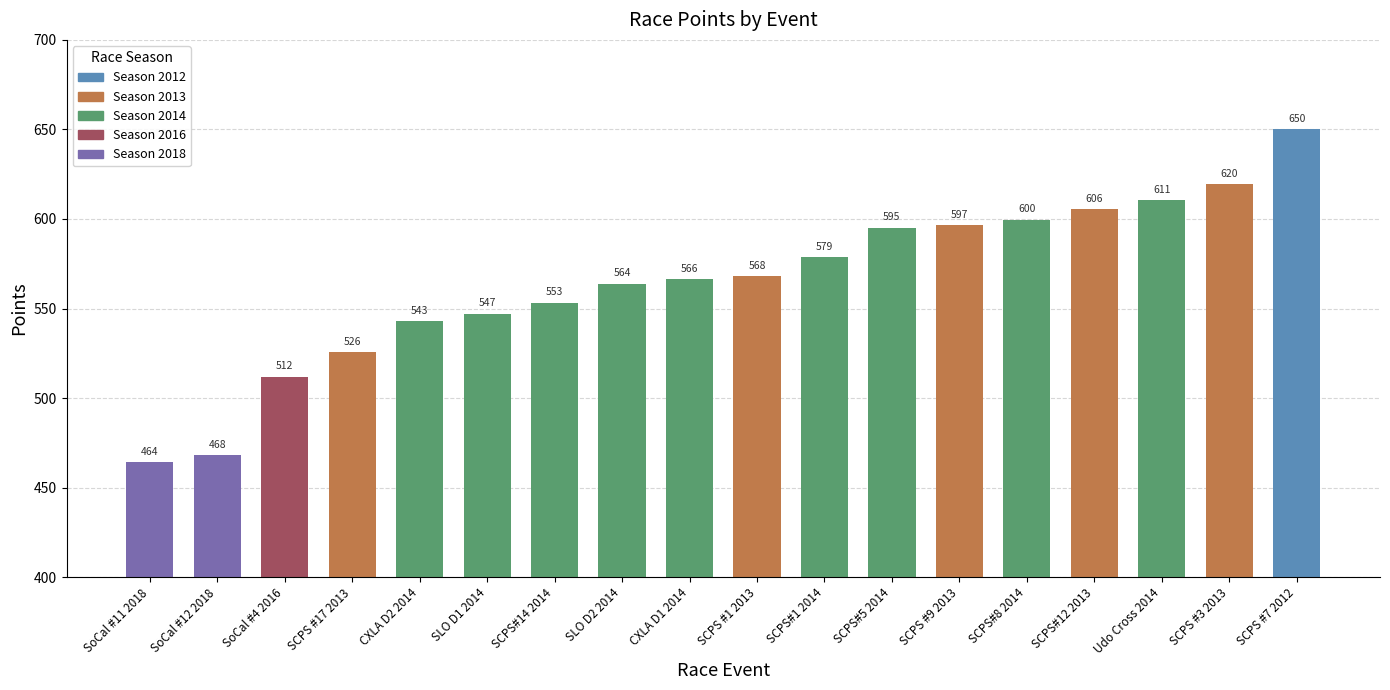

What is the value of the 10th bar from the left?

568.1